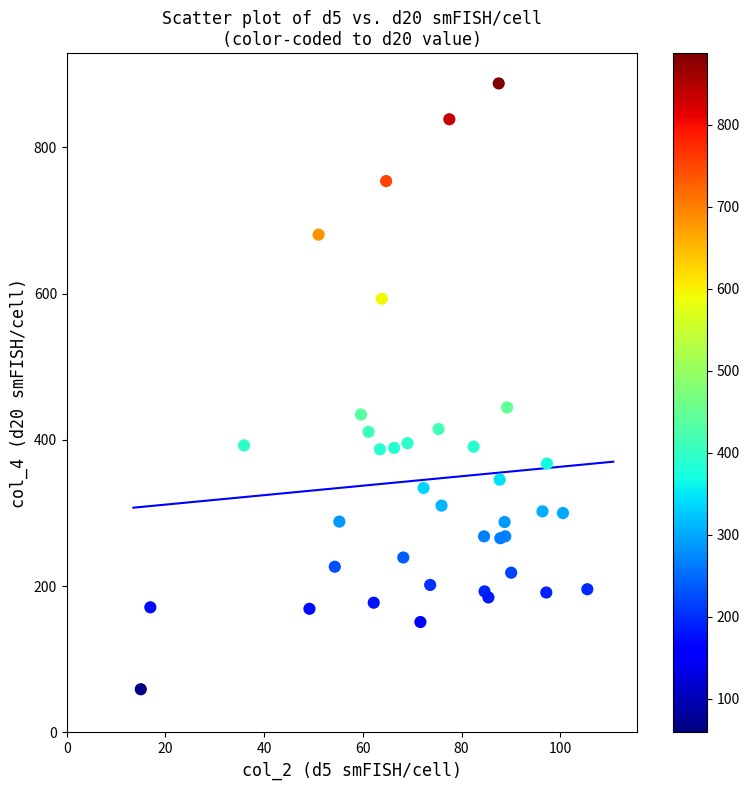

What Y value in the scatter plot is closest to 473?

444.4